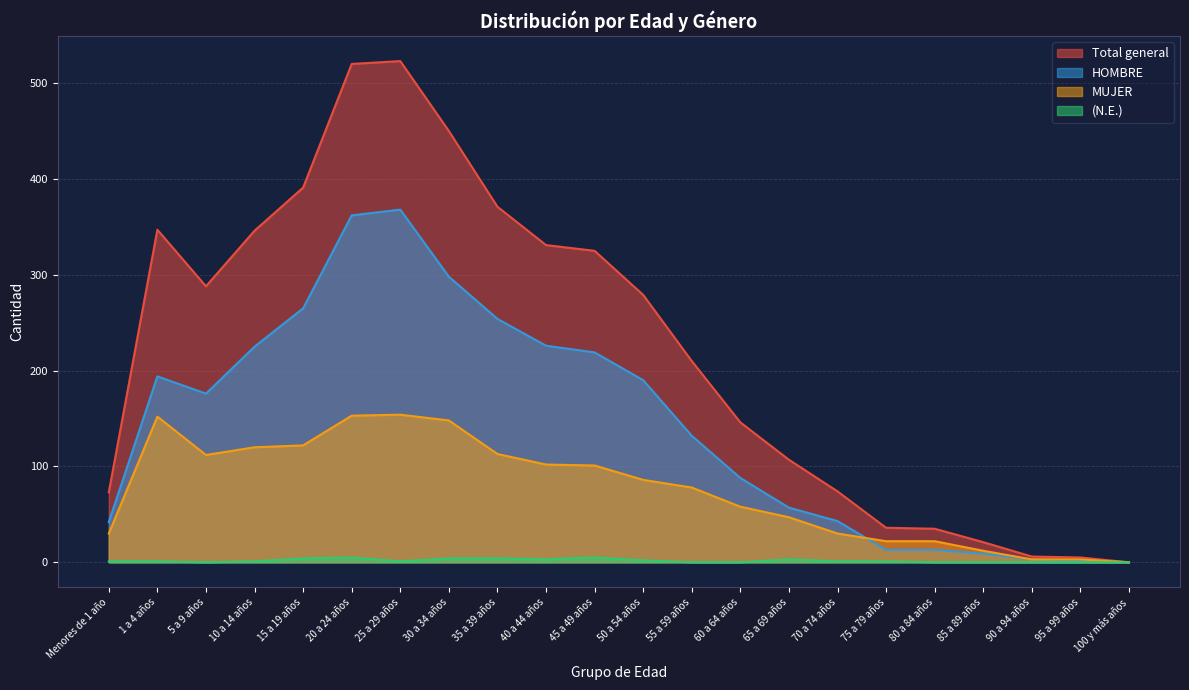

True or false: MUJER and Total general intersect in this chart.

False